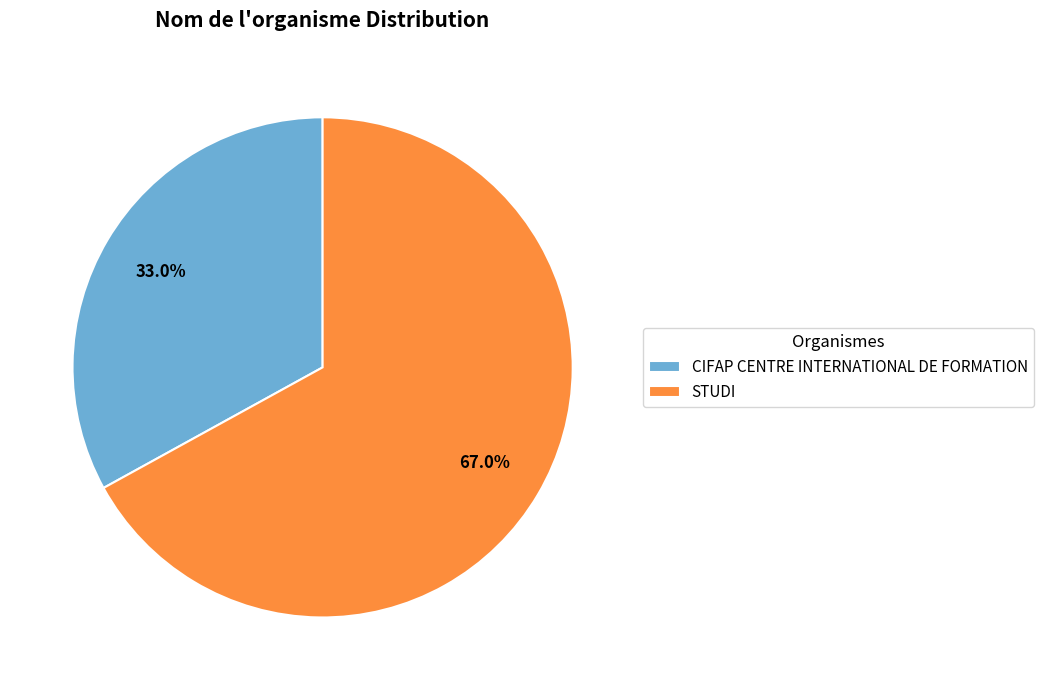

The CIFAP CENTRE INTERNATIONAL DE FORMATION slice represents 33% of the pie. True or false?

True